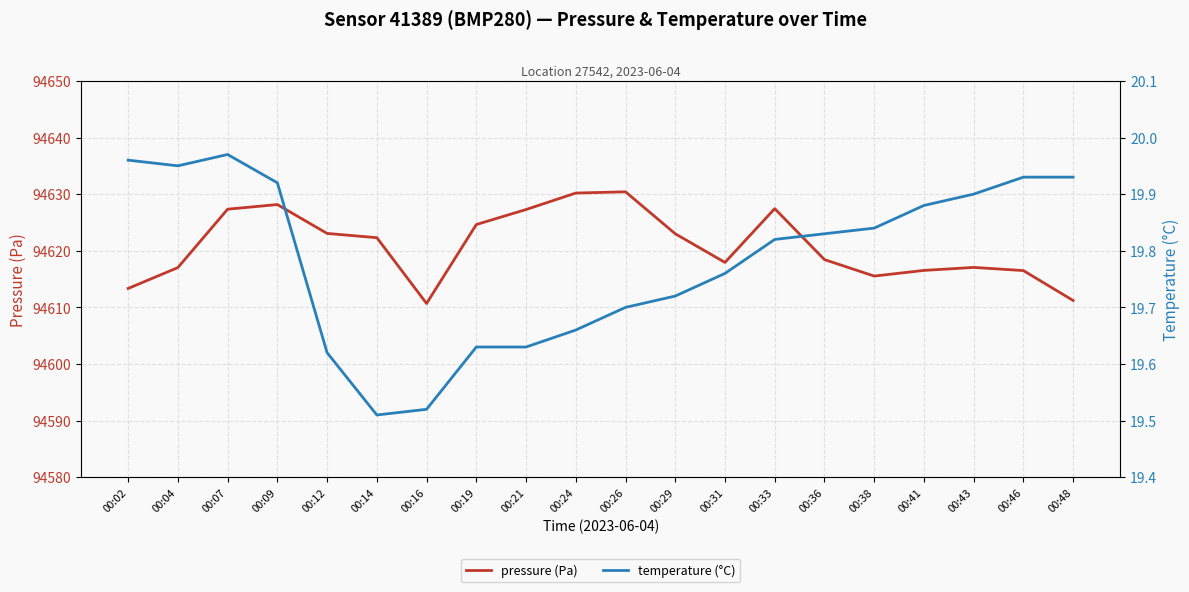

True or false: pressure (Pa) and temperature (°C) intersect in this chart.

False